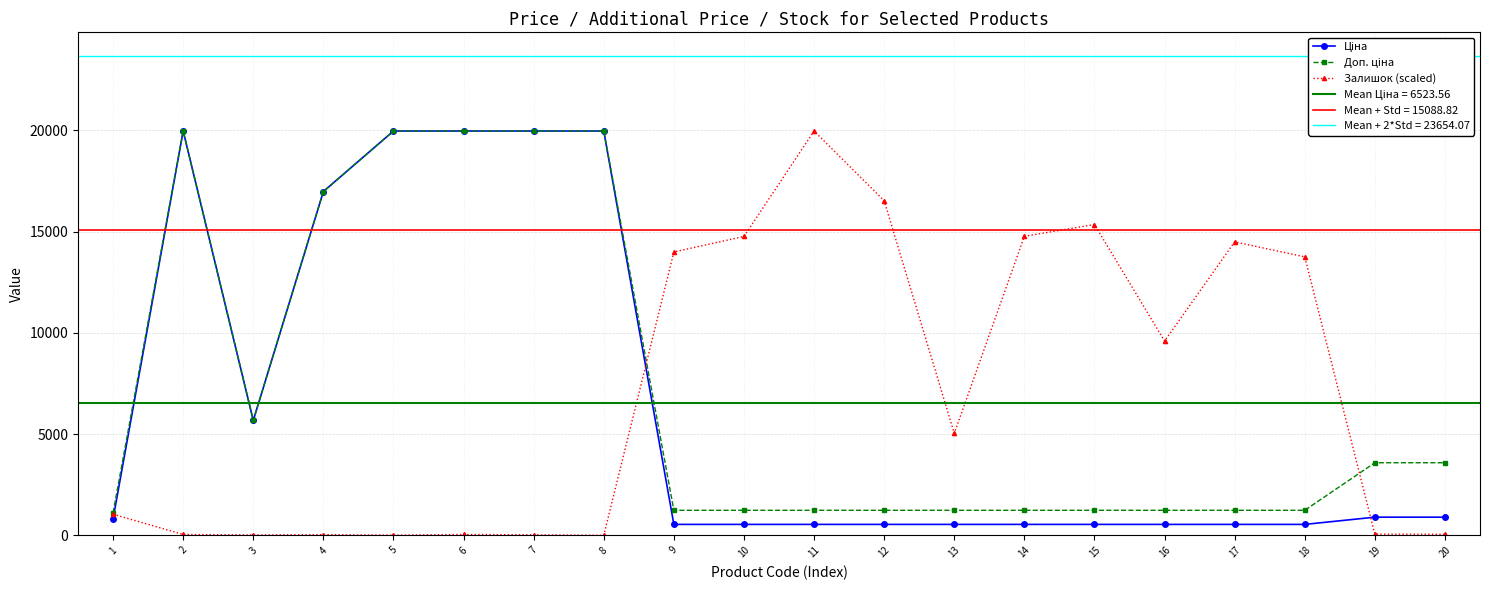

Which series ends up on top after the final intersection of Залишок (scaled) and Ціна?

Ціна